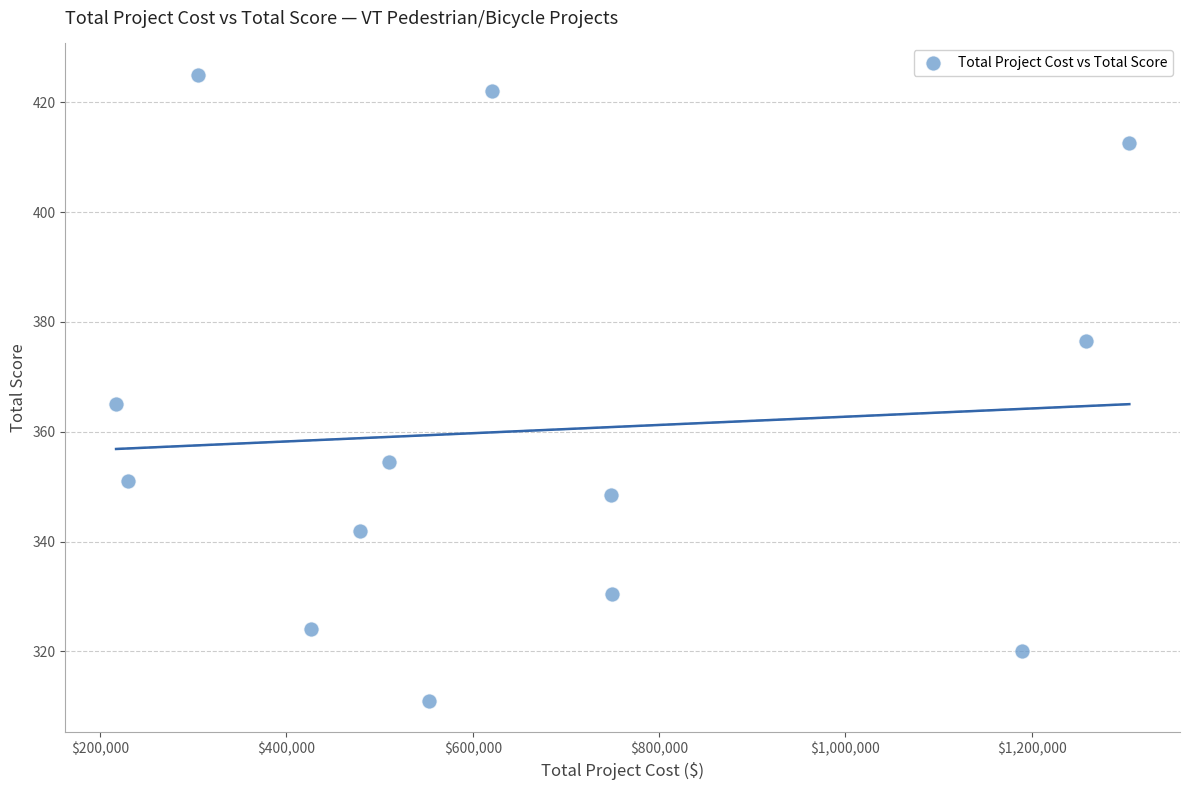

What is the range of Y values (max minus min)?

114.0